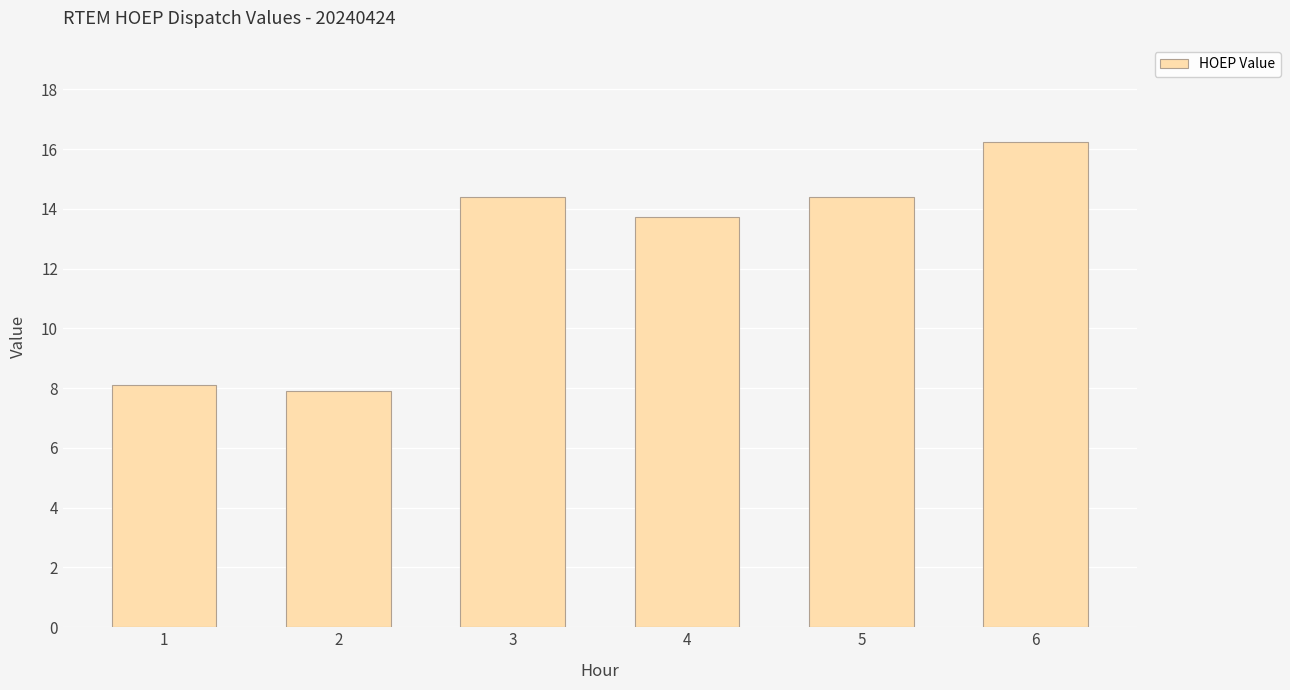

At which label does the data first exceed 14?

3